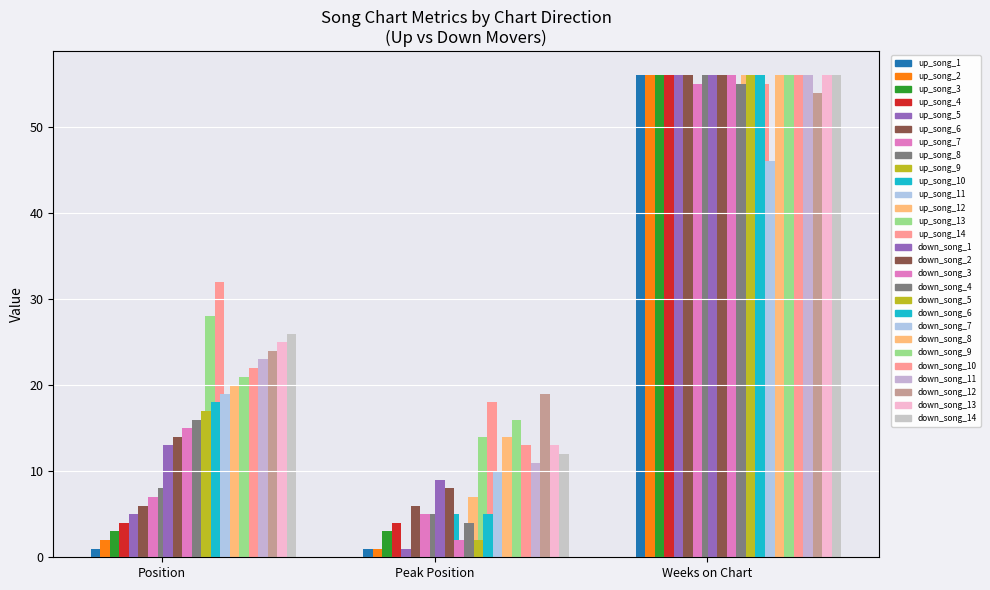

Rank the series by their maximum value, from lowest to highest.

down, up